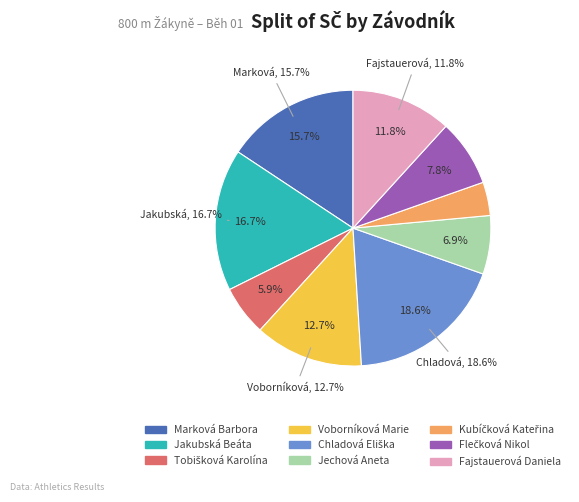

Count the number of slices in the pie.

9